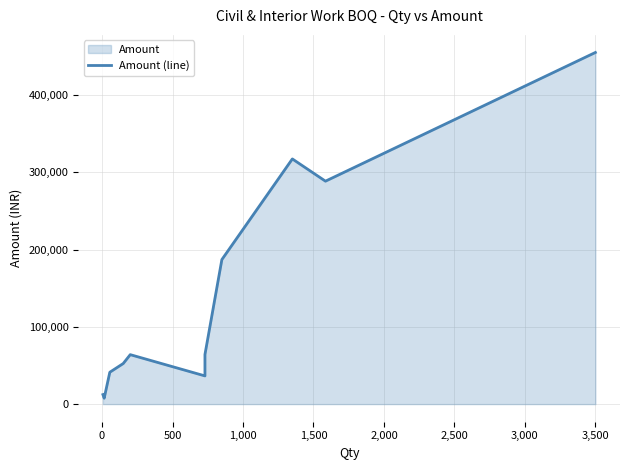

Reading left to right, transcribe all the data shown in this chart.

12300	7650	13530	41250	52500	64000	36500	43800	64240	187000	317250	288470	455000